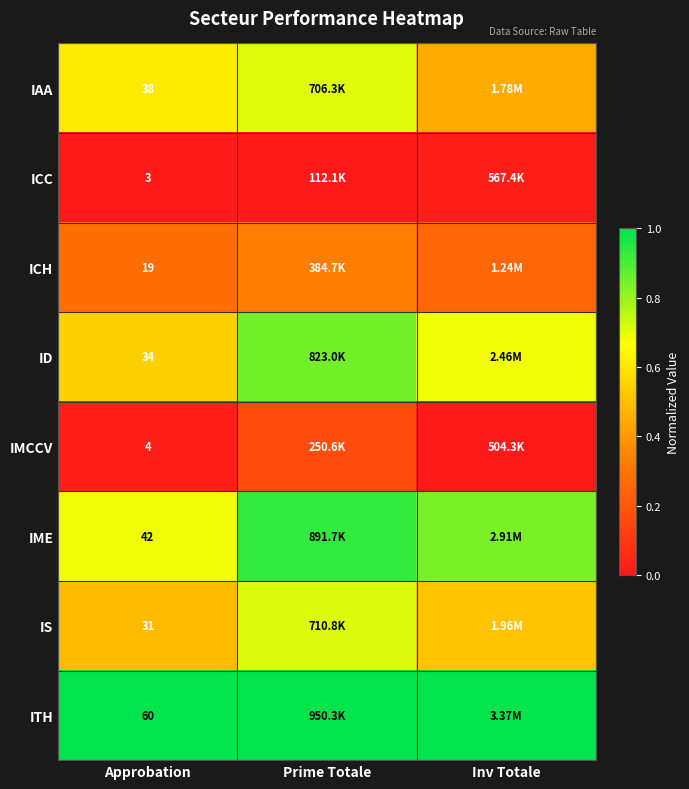

What is the total value across all series at Approbation?

231.0